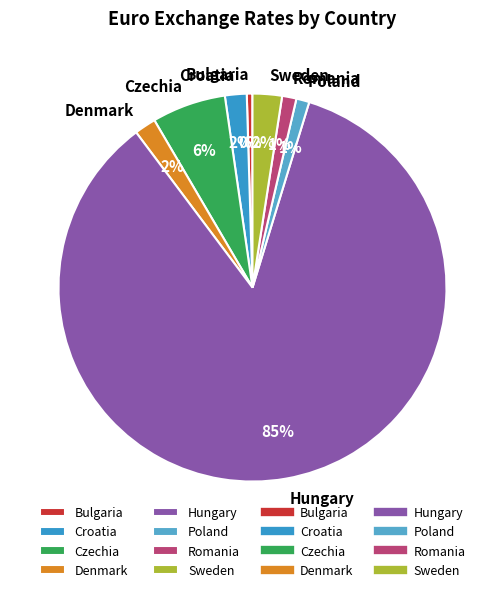

Does Hungary represent more than half of the total?

Yes